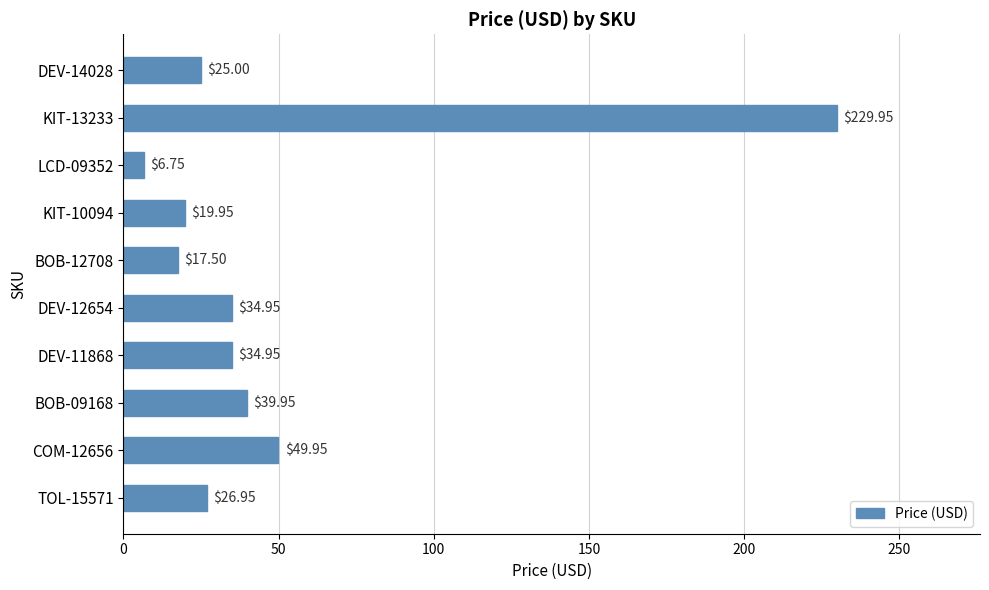

Which has a higher value, LCD-09352 or BOB-12708?

BOB-12708